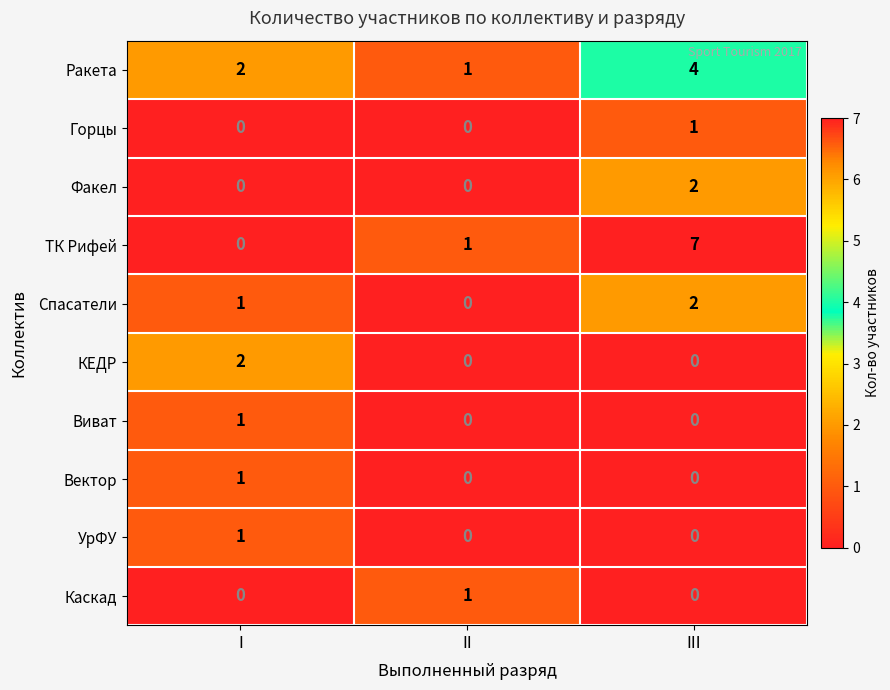

What is the difference between the maximum and second lowest values in the ТК Рифей series?

6